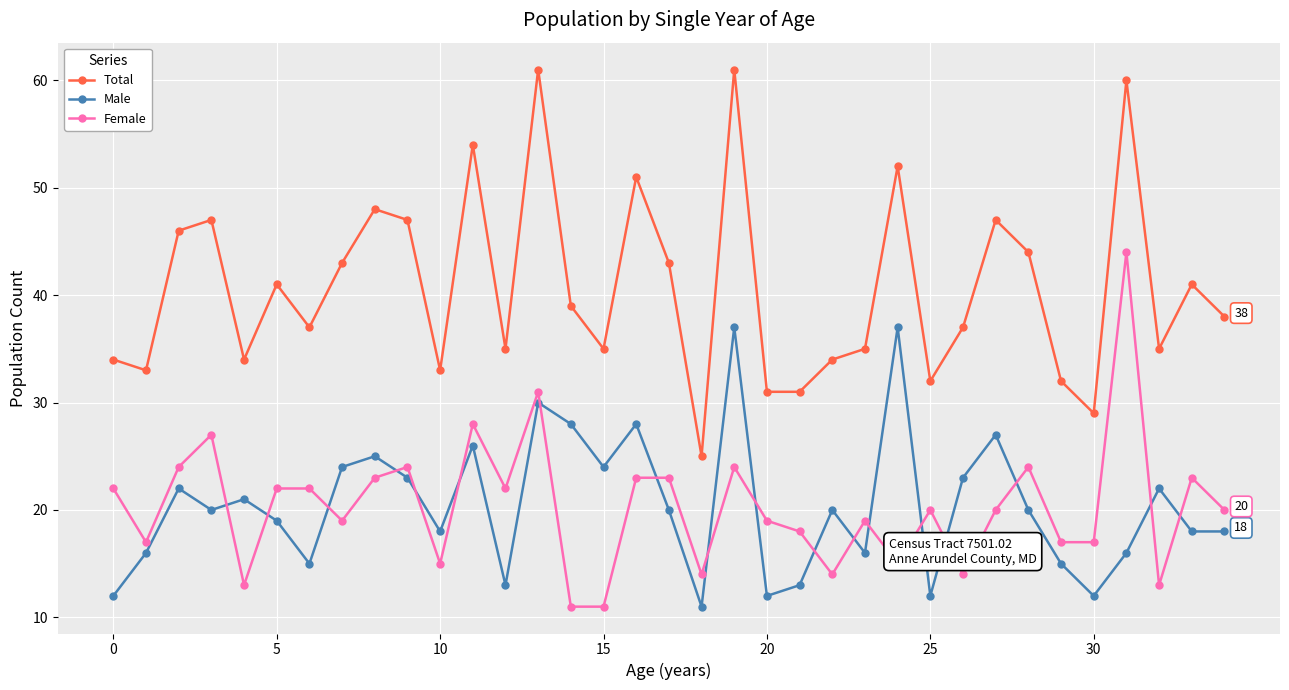

Rank the series by their maximum value, from highest to lowest.

Total, Female, Male